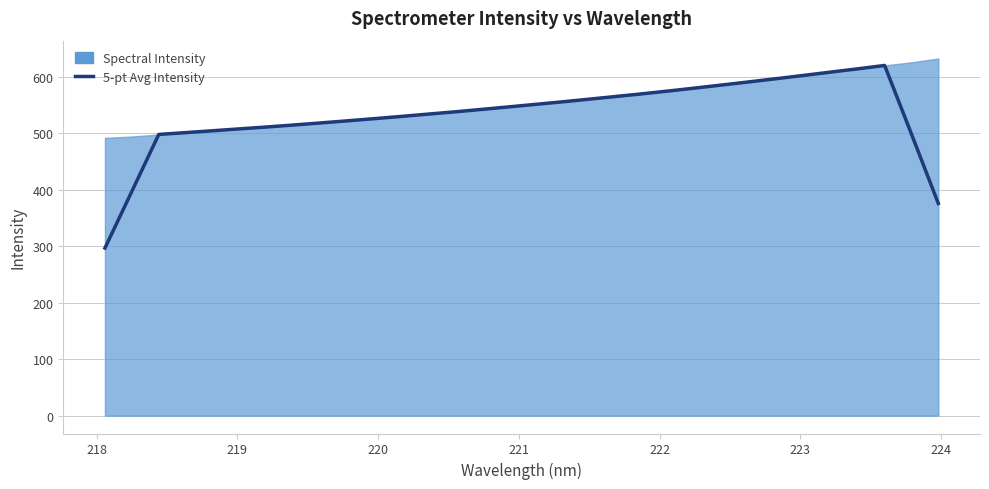

Reading left to right, what are all the values shown in this chart?

296.6	396.9	497.6	500.9	504.1	507.5	510.8	514.3	517.9	521.7	525.5	529.4	533.6	537.6	541.9	546.3	550.8	555.3	560.0	564.8	569.6	574.7	580.0	585.4	590.9	596.5	602.2	608.0	613.7	619.7	498.2	375.4